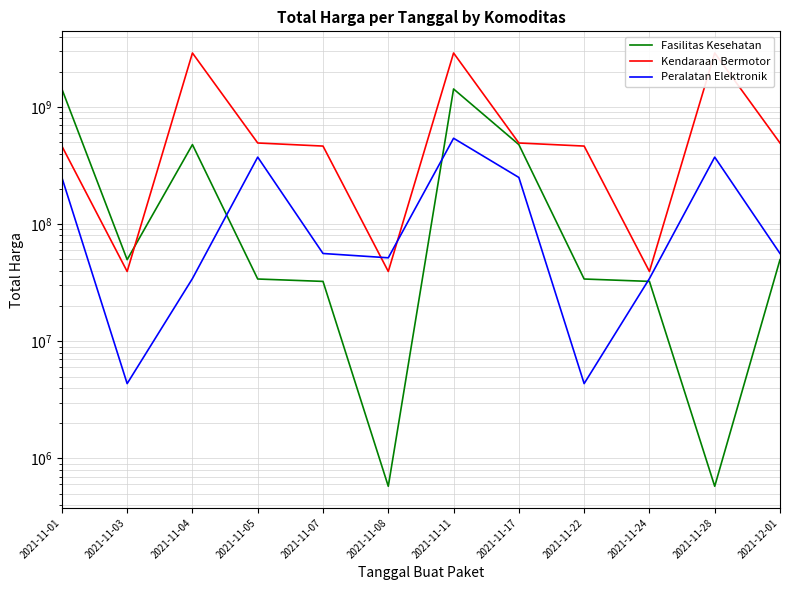

Which series has the widest spread of values?

Kendaraan Bermotor